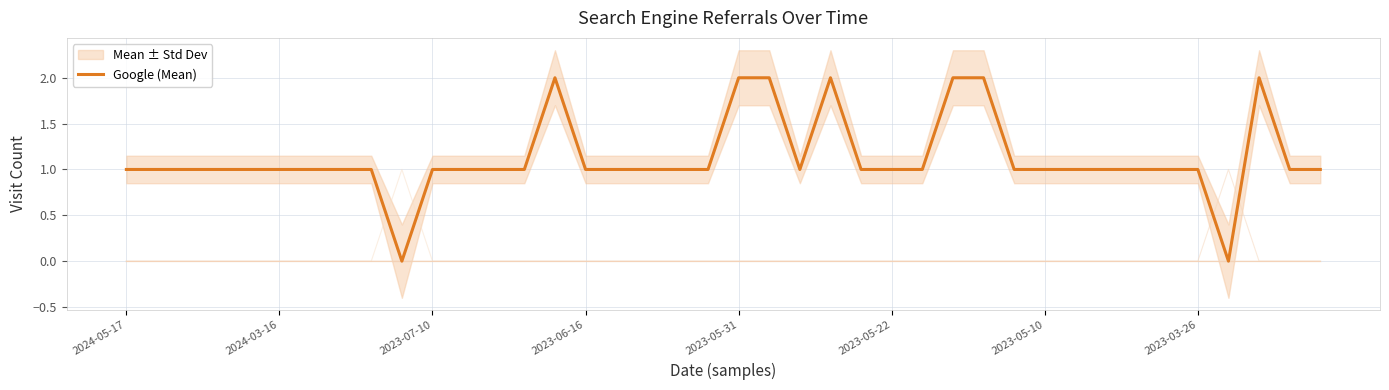

At which label is the value closest to 1?

2024-05-17